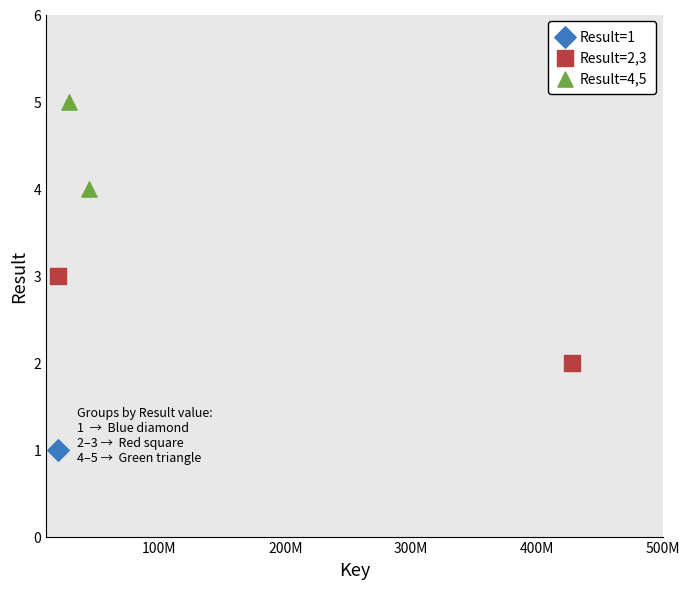

What are all the series names shown in the legend?

Result=1, Result=2,3, Result=4,5